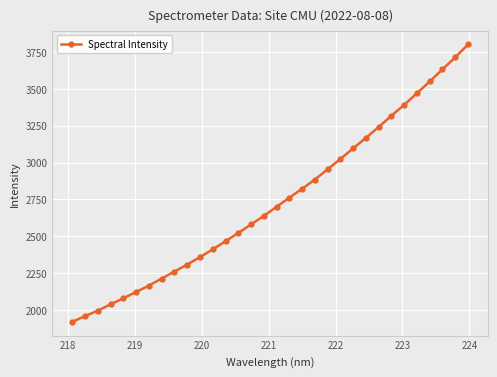

What is the average value?

2736.6